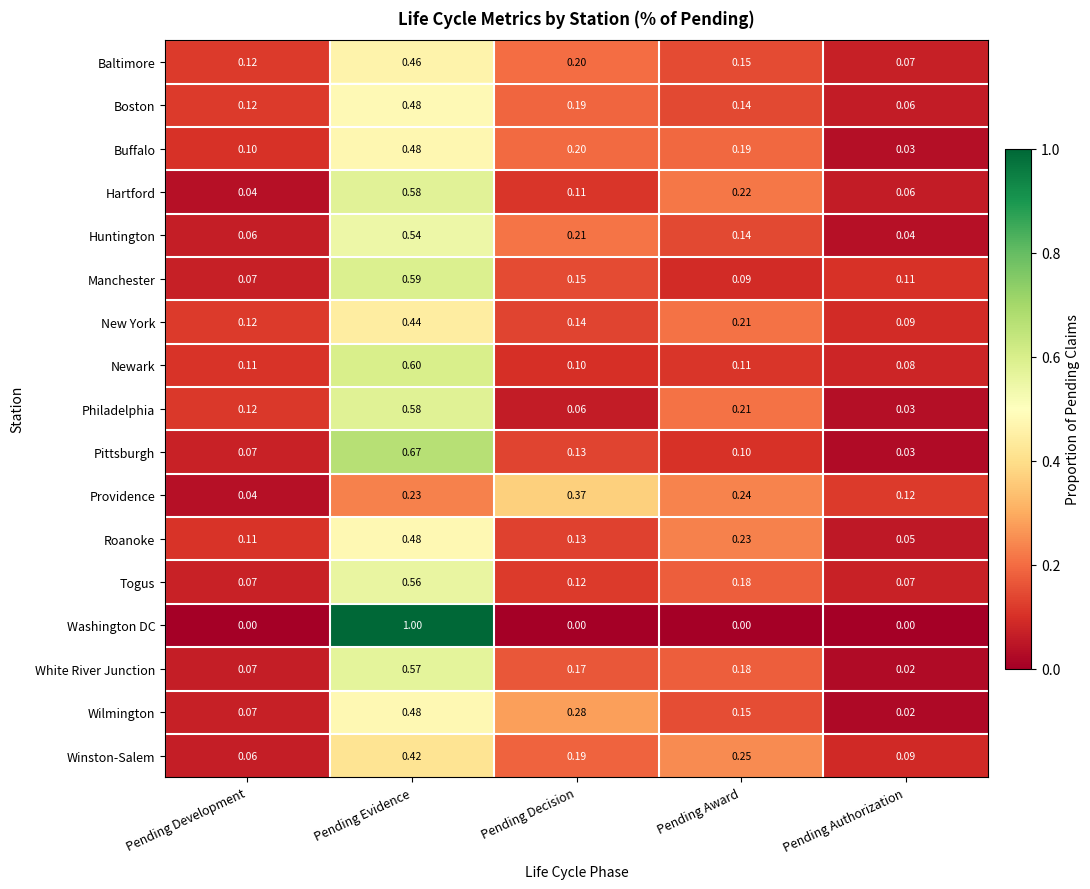

Which series changed the most between Pending Development and Pending Decision?

Providence